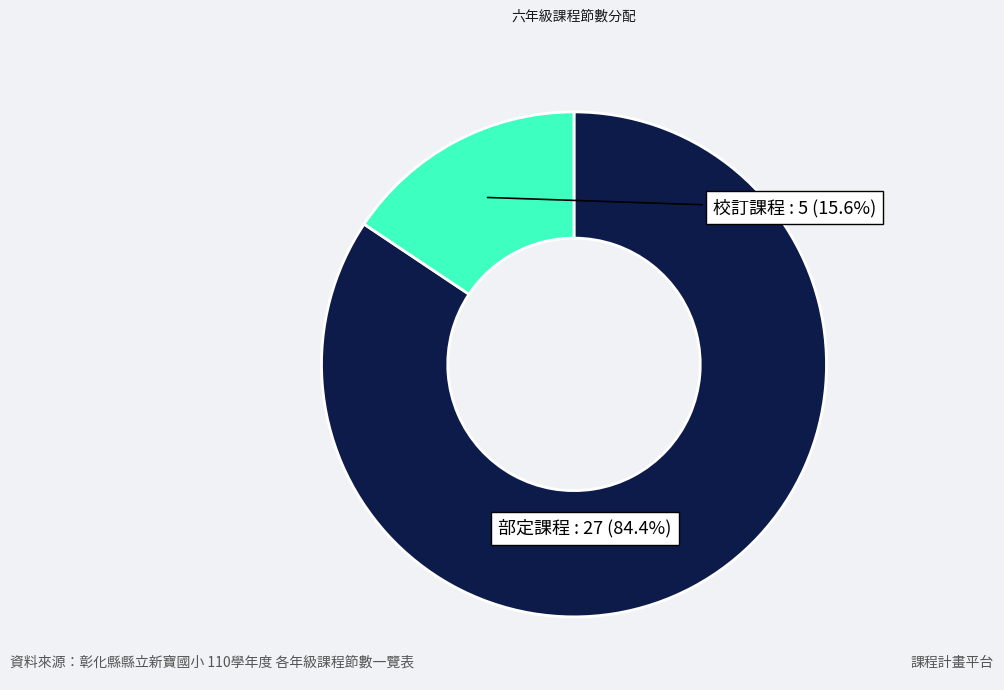

Count the number of slices in the pie.

2